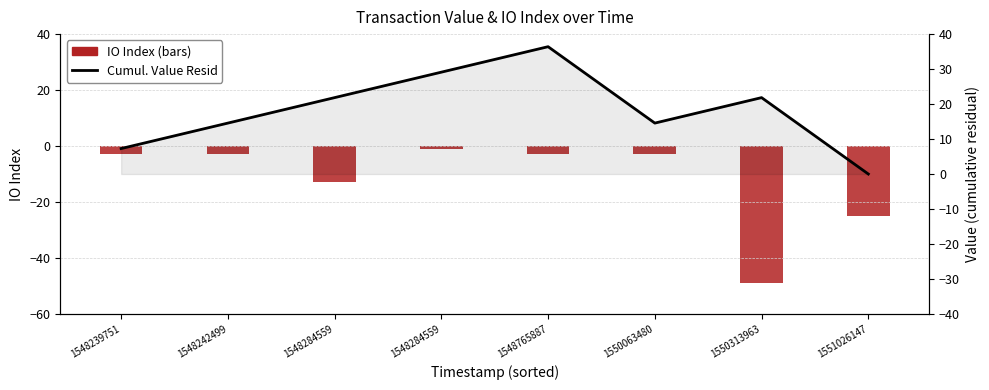

What is the highest value of the Cumul. Value Resid series?

36.4